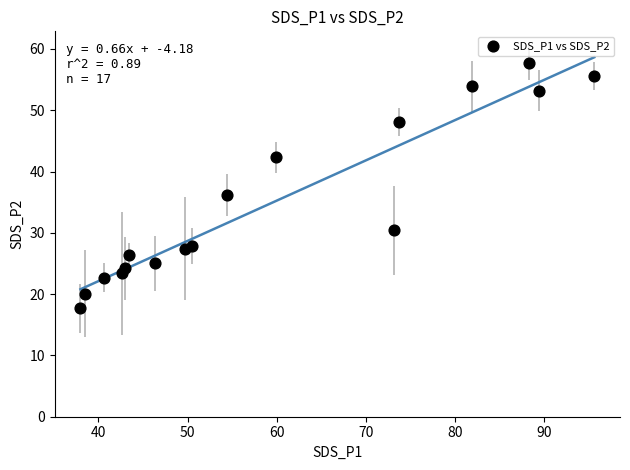

What is the range of X values (max minus min)?

57.6